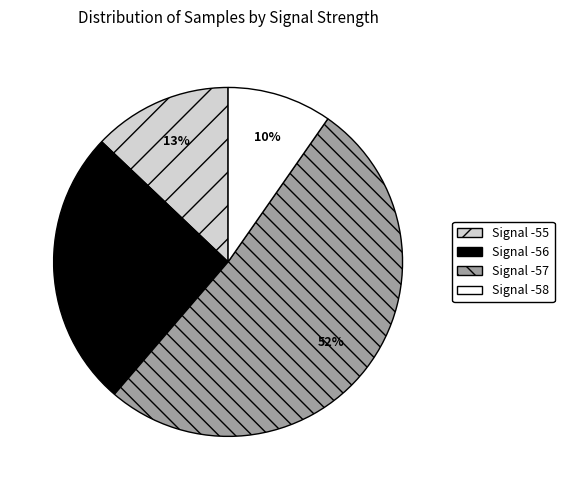

To the nearest percent, what is the difference between the largest and smallest slice percentages?

42%